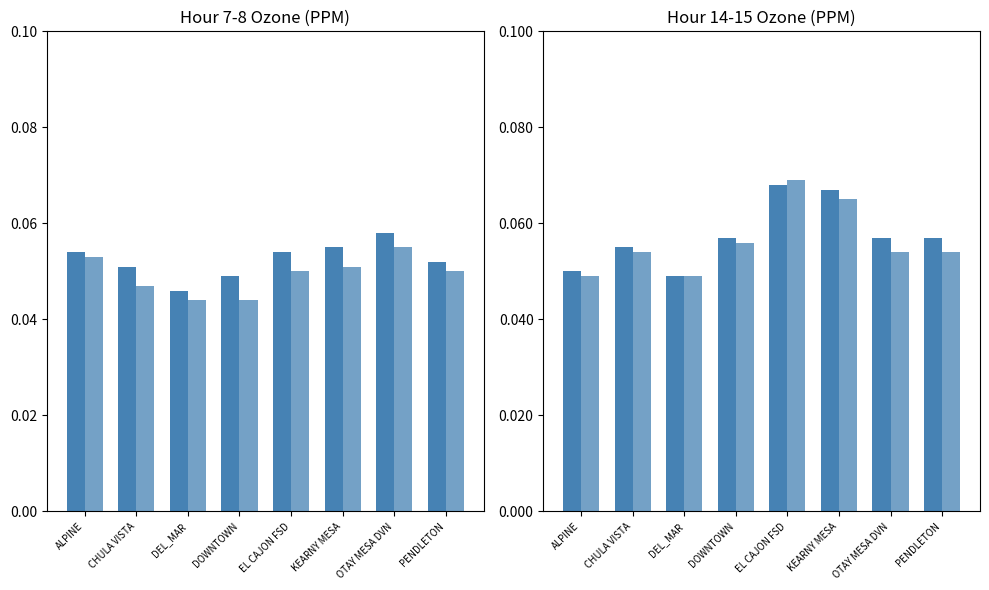

At which category is the sum across all series the highest?

EL CAJON FSD